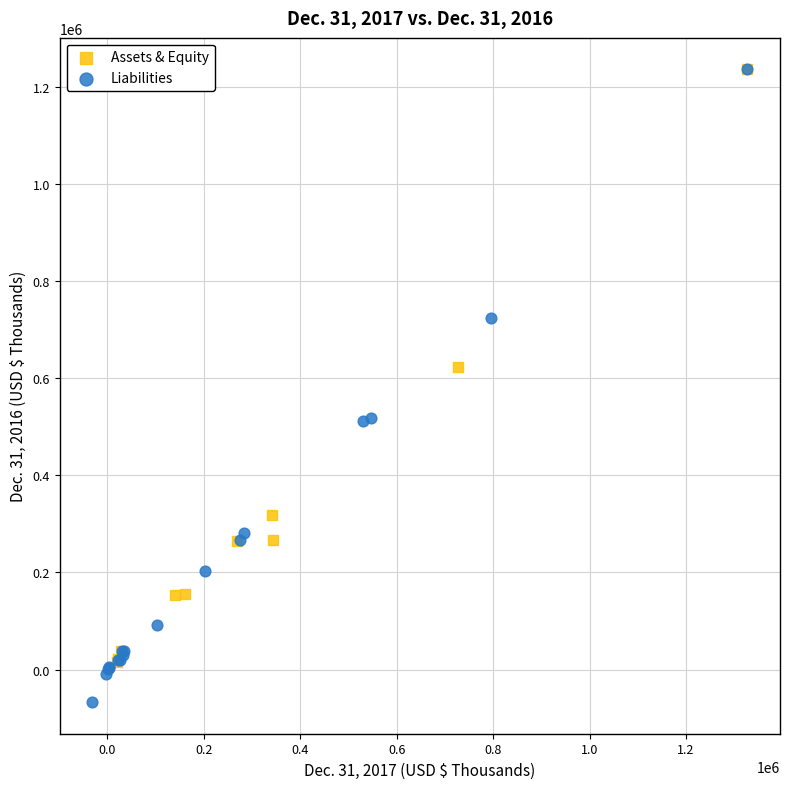

Which series contains the lowest Y value?

Liabilities